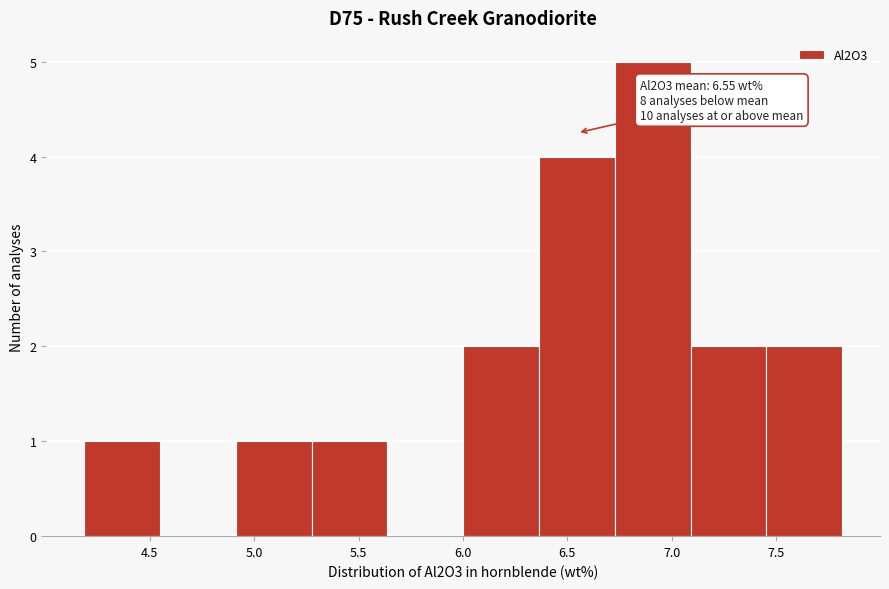

Over which range of the x-axis is the bar tallest?

6.75 to 7.10